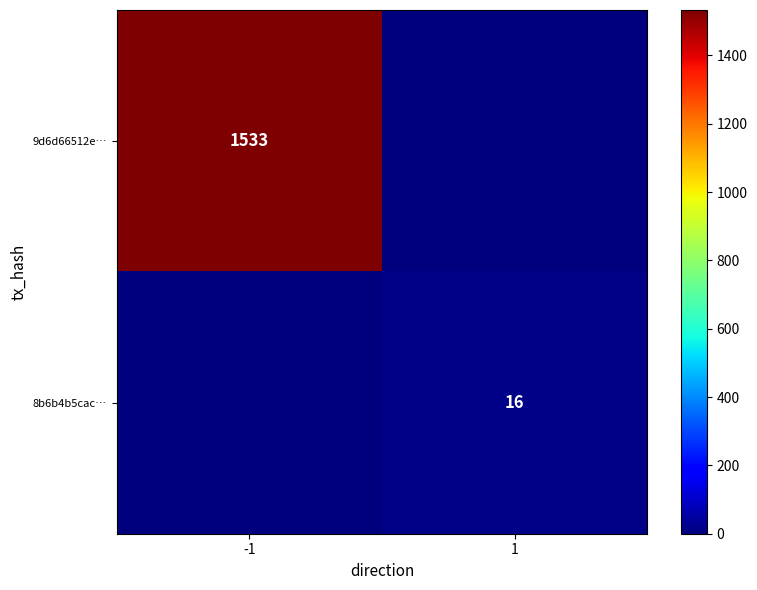

Which has a higher value, 1 or -1?

-1